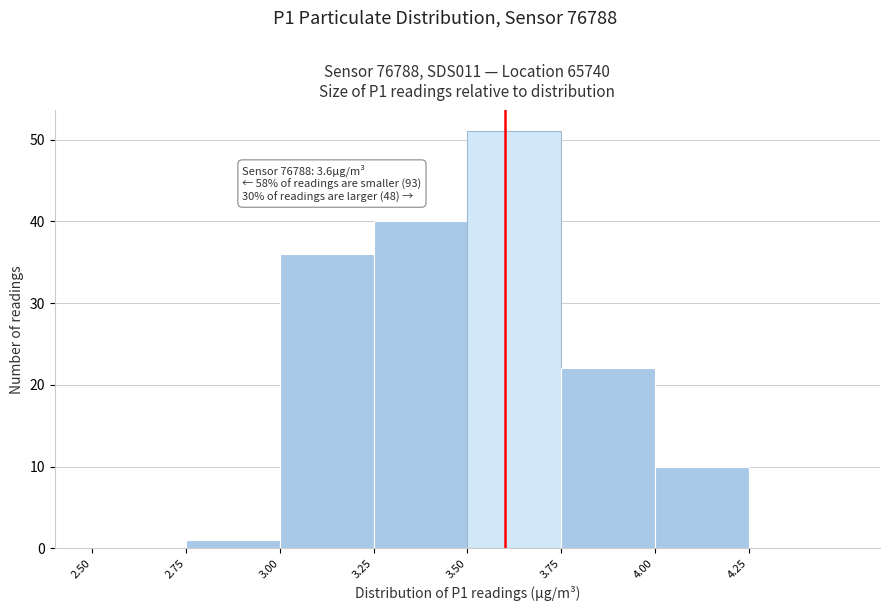

Over which range of the x-axis is the bar tallest?

3.50 to 3.75